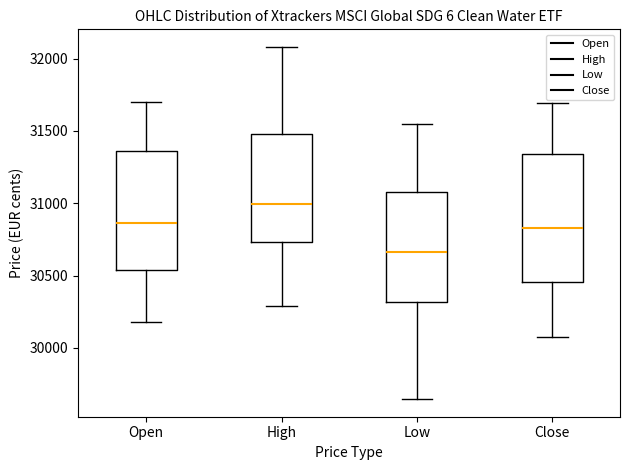

Which box's median line is the lowest?

Low